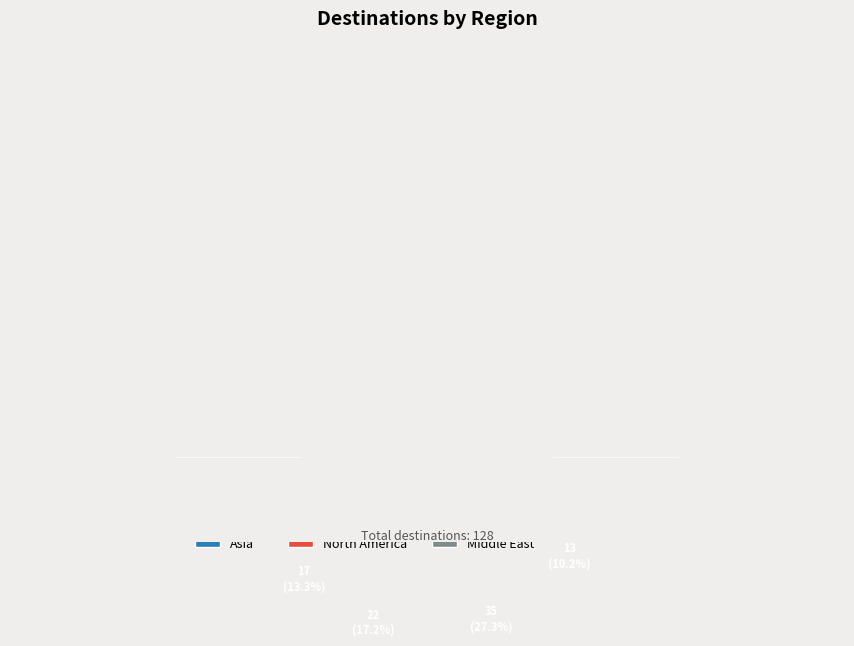

To the nearest percent, what is the average slice percentage?

14%